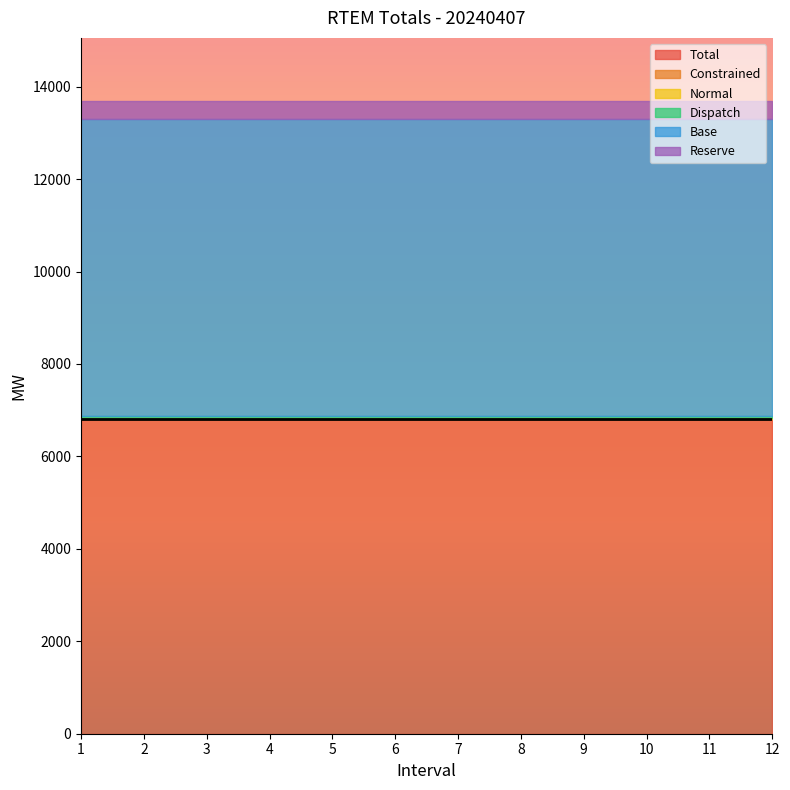

Reading left to right, list all the values displayed in this chart.

Total: 6816.5	6816.5	6816.5	6816.5	6816.5	6816.5	6816.5	6816.5	6816.5	6816.5	6816.5	6816.5
Constrained: 0.0	0.0	0.0	0.0	0.0	0.0	0.0	0.0	0.0	0.0	0.0	0.0
Normal: 4.7	4.7	4.7	4.7	4.7	4.7	4.7	4.7	4.7	4.7	4.7	4.7
Dispatch: 48.3	48.3	48.3	48.3	48.3	48.3	48.3	48.3	48.3	48.3	48.3	48.3
Base: 6436.1	6436.1	6436.1	6436.1	6436.1	6436.1	6436.1	6436.1	6436.1	6436.1	6436.1	6436.1
Reserve: 380.4	380.4	380.4	380.4	380.4	380.4	380.4	380.4	380.4	380.4	380.4	380.4